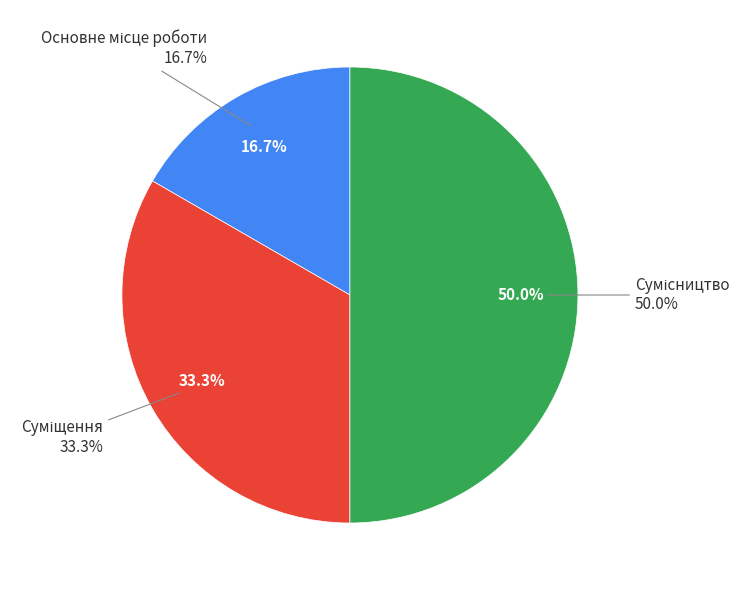

Combined, what portion of the pie is Суміщення and Основне місце роботи?

50.0%